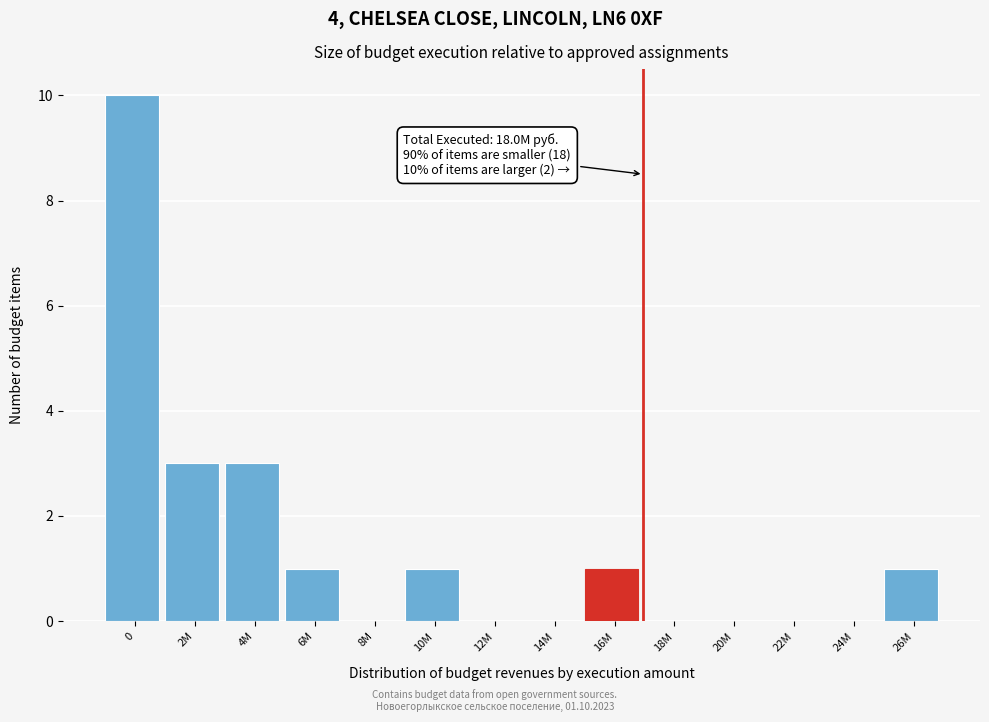

Reading left to right, transcribe all the data shown in this chart.

0=10	2M=3	4M=3	6M=1	8M=0	10M=1	12M=0	14M=0	16M=1	18M=0	20M=0	22M=0	24M=0	26M=1